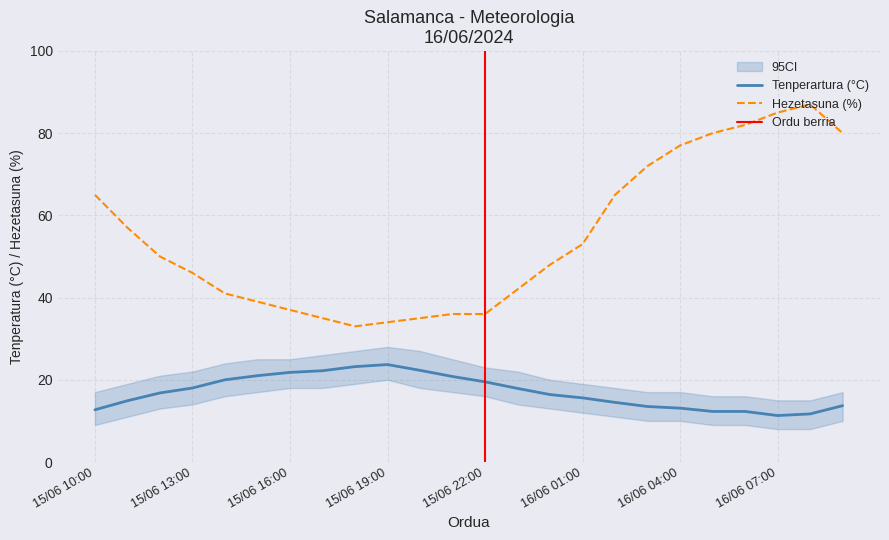

What is the smallest value displayed?

11.3